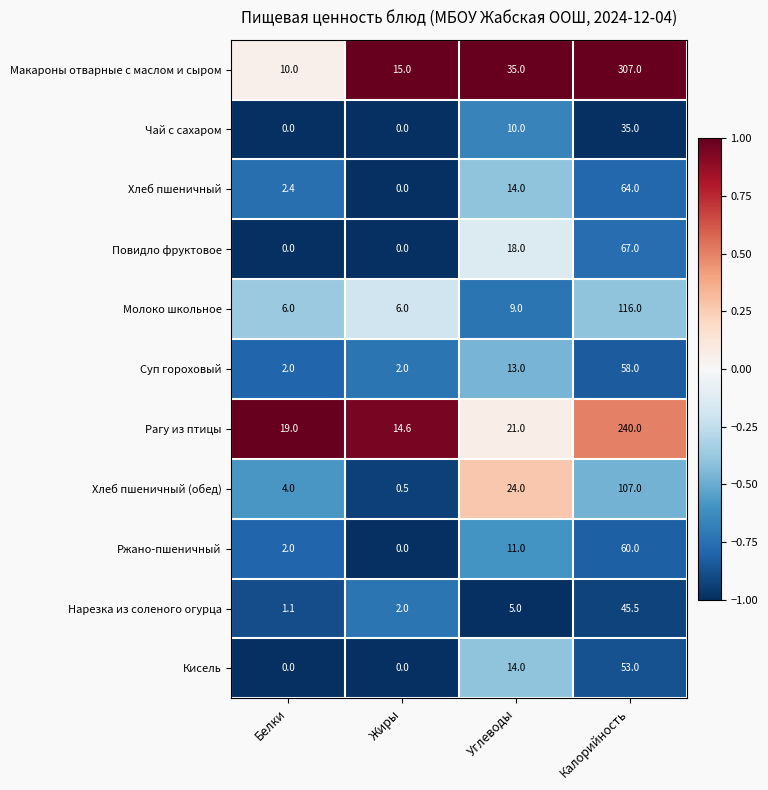

How many Чай с сахаром values are between 0 and 35?

4